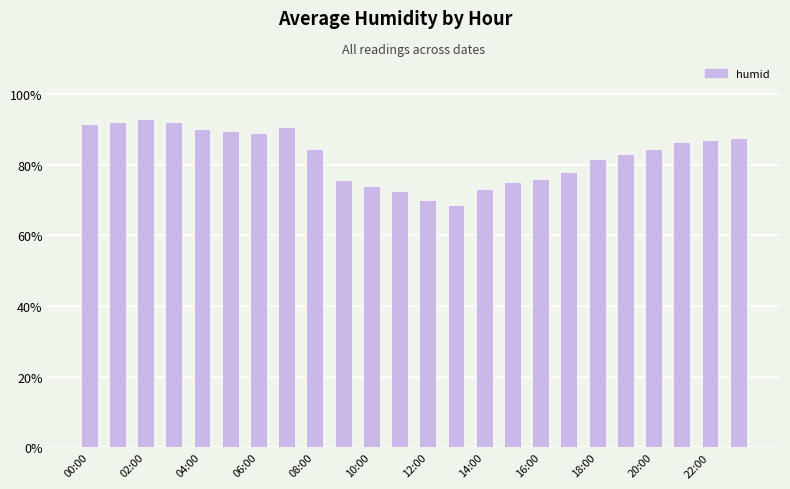

What is the difference between the maximum and second lowest values?

23.0